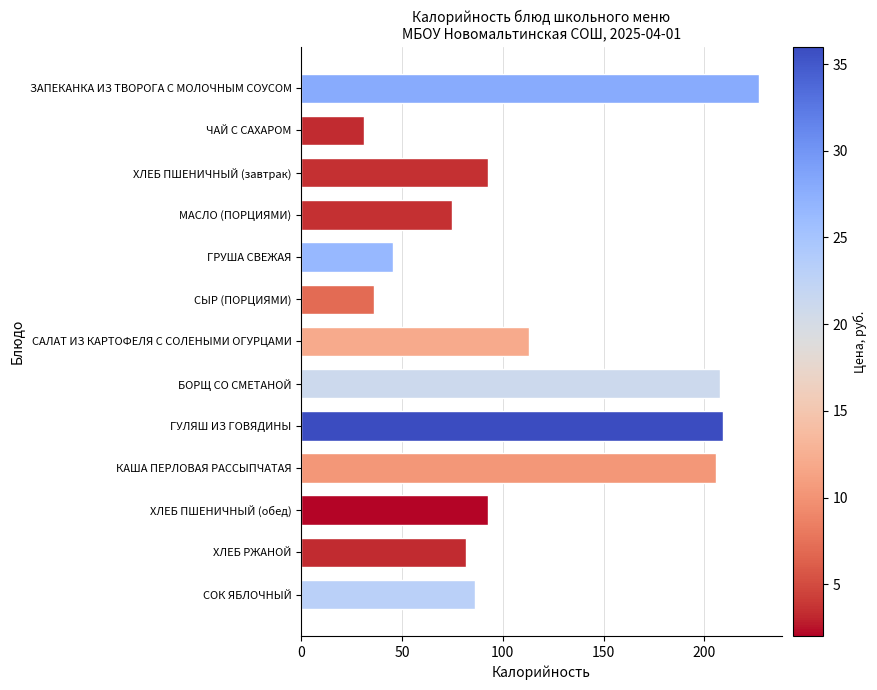

True or false: the data shows 18.7 at ЧАЙ С САХАРОМ.

False